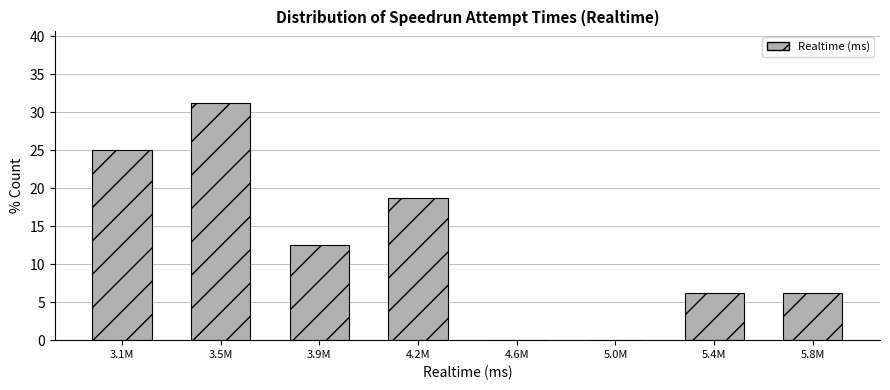

What is the sum of all values?

100.0